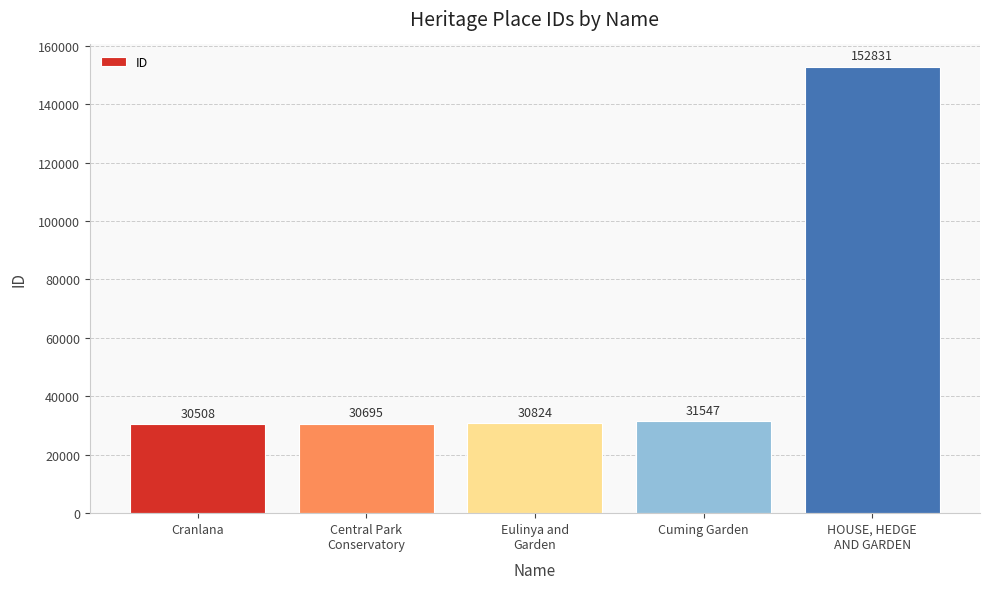

What is the average value?

55281